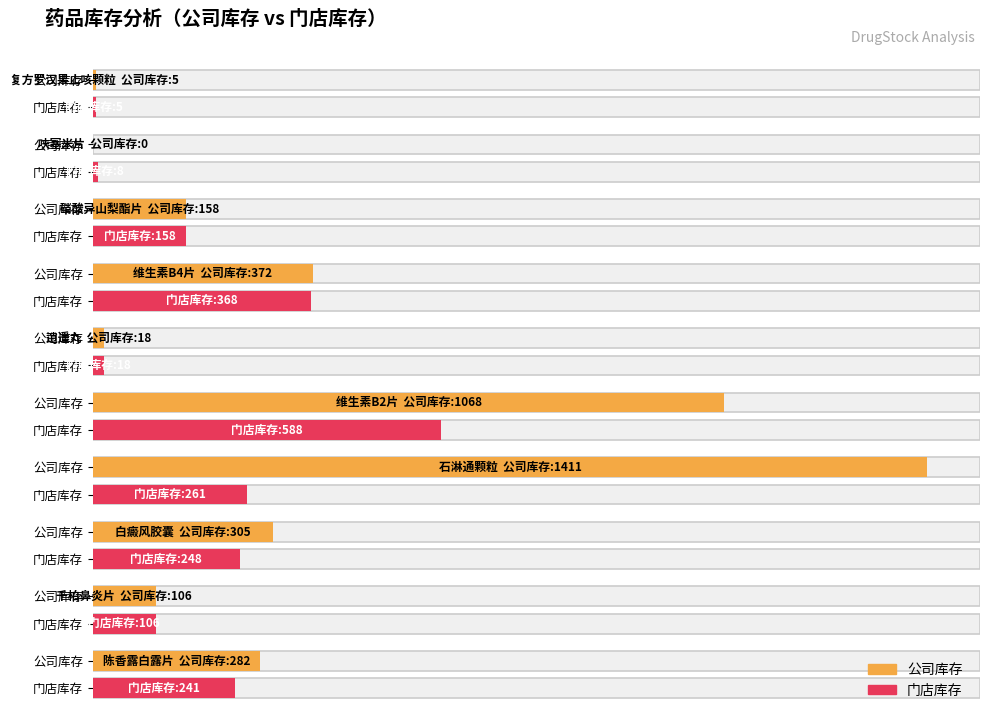

Between 畅销 and 滞销, which is larger?

滞销